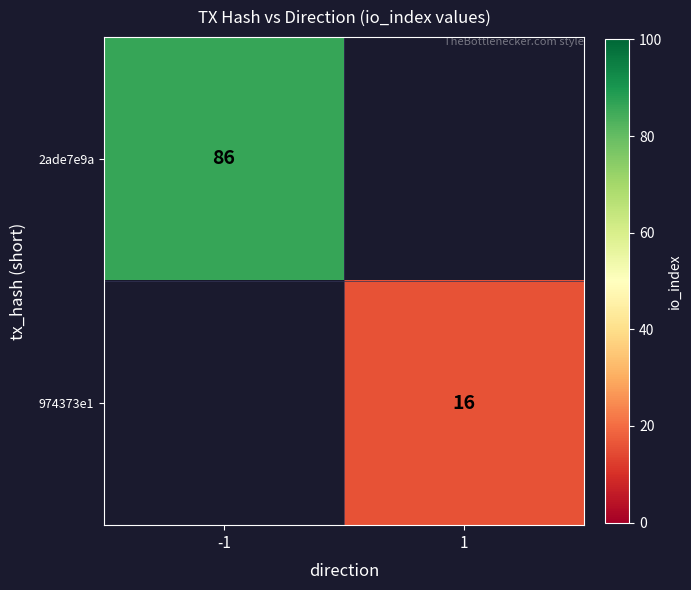

The 974373e1 series shows 16 at 1. True or false?

True